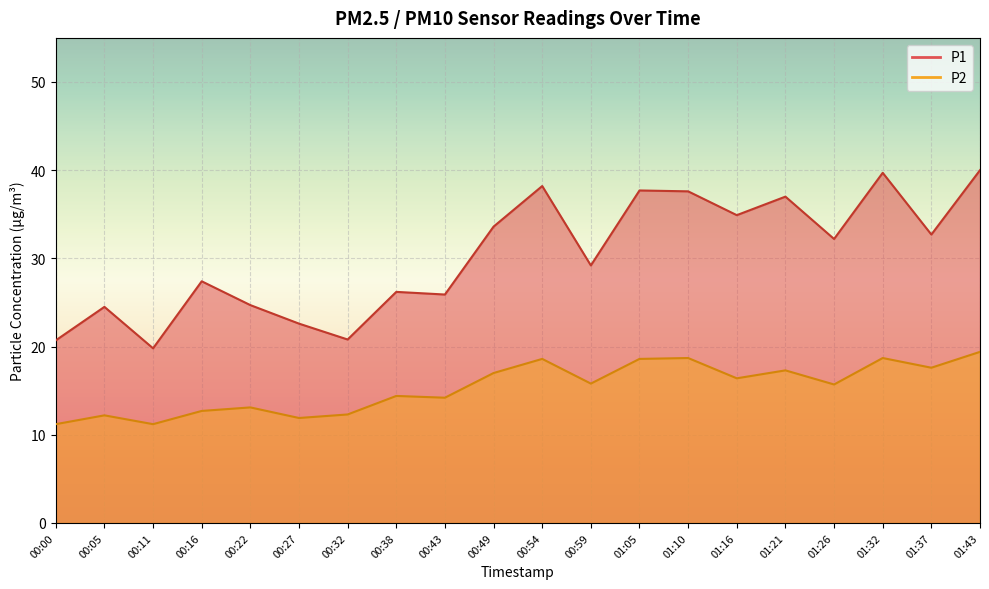

True or false: P2 and P1 cross at least once.

False